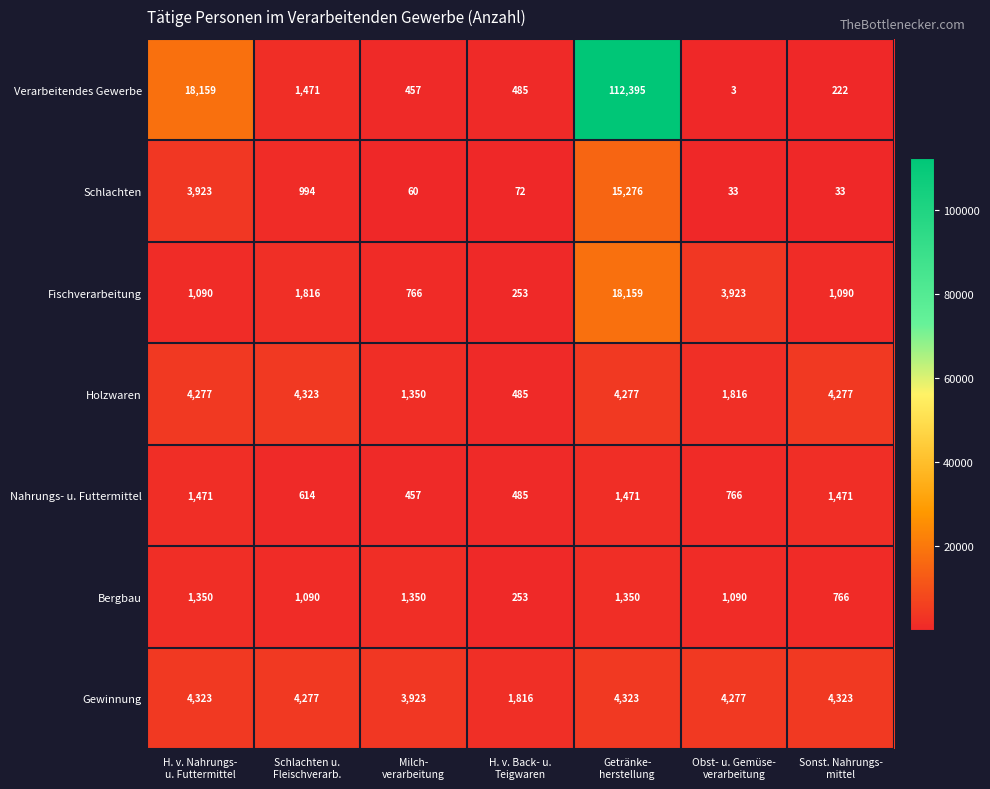

At Obst- u. Gemüse-
verarbeitung, list the series in order from largest to smallest.

Gewinnung, Fischverarbeitung, Holzwaren, Bergbau, Nahrungs- u. Futtermittel, Schlachten, Verarbeitendes Gewerbe